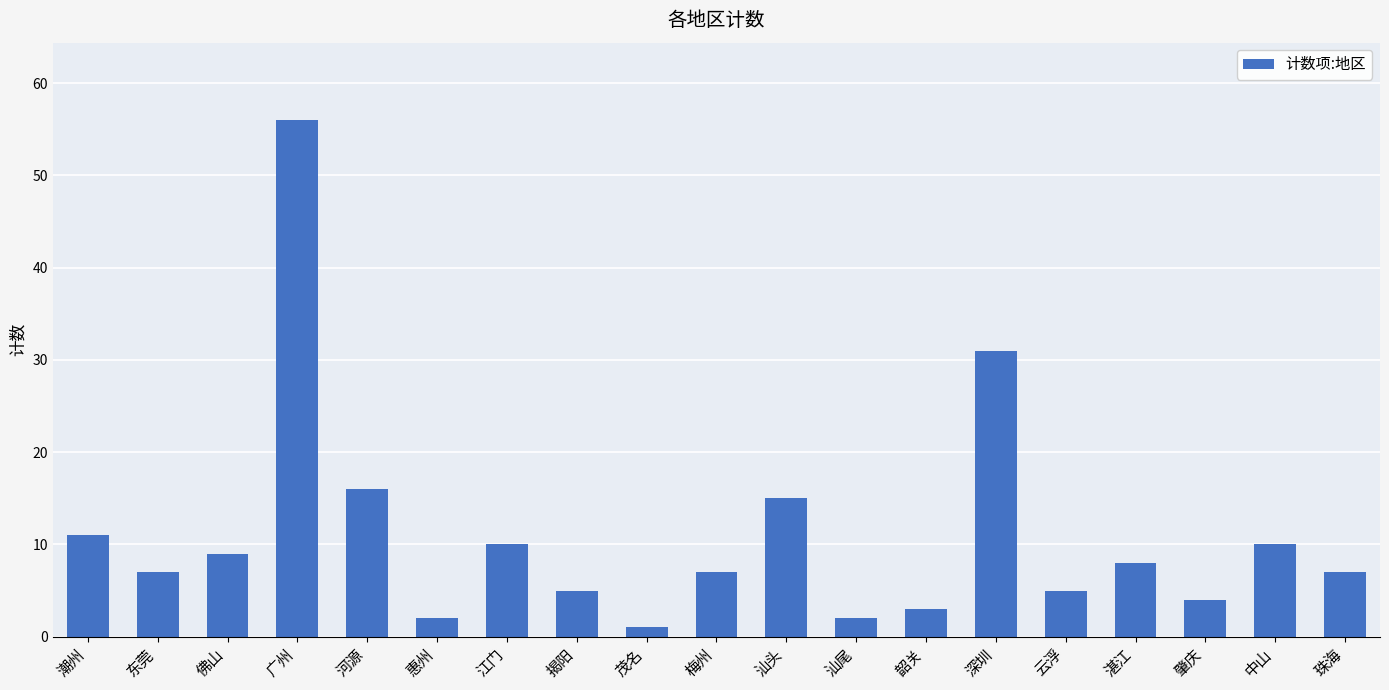

The value at 佛山 is 9. True or false?

True